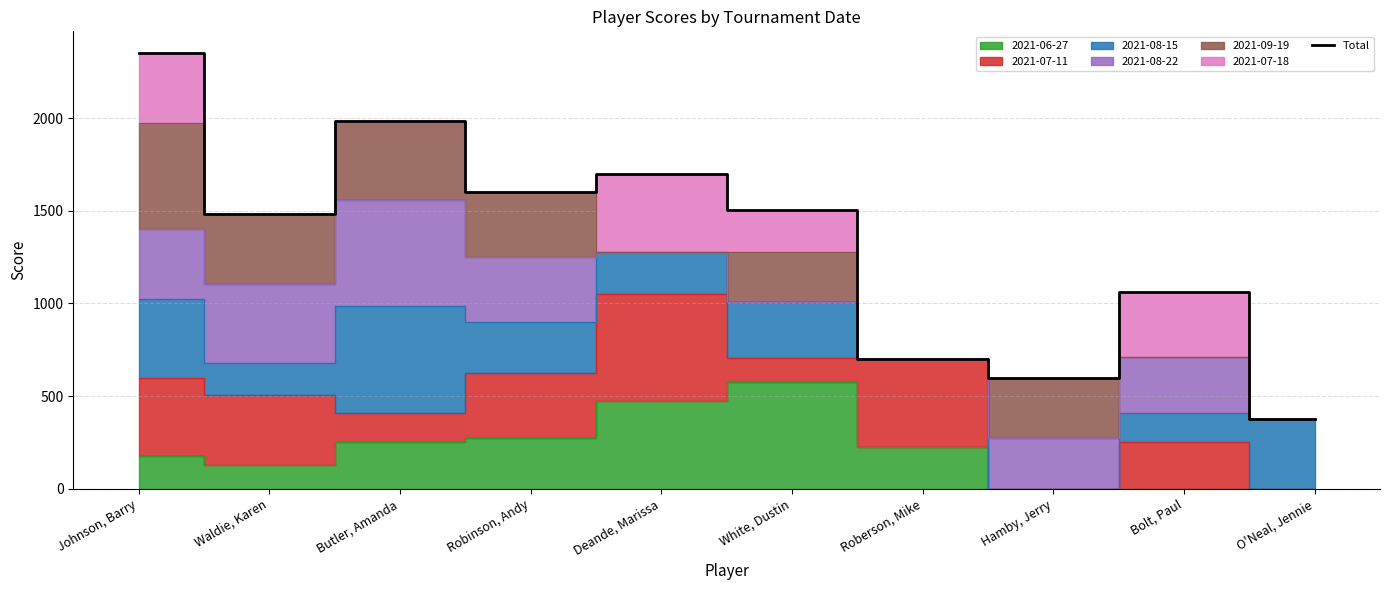

What is the change in value from Deande, Marissa to Roberson, Mike?

-1000